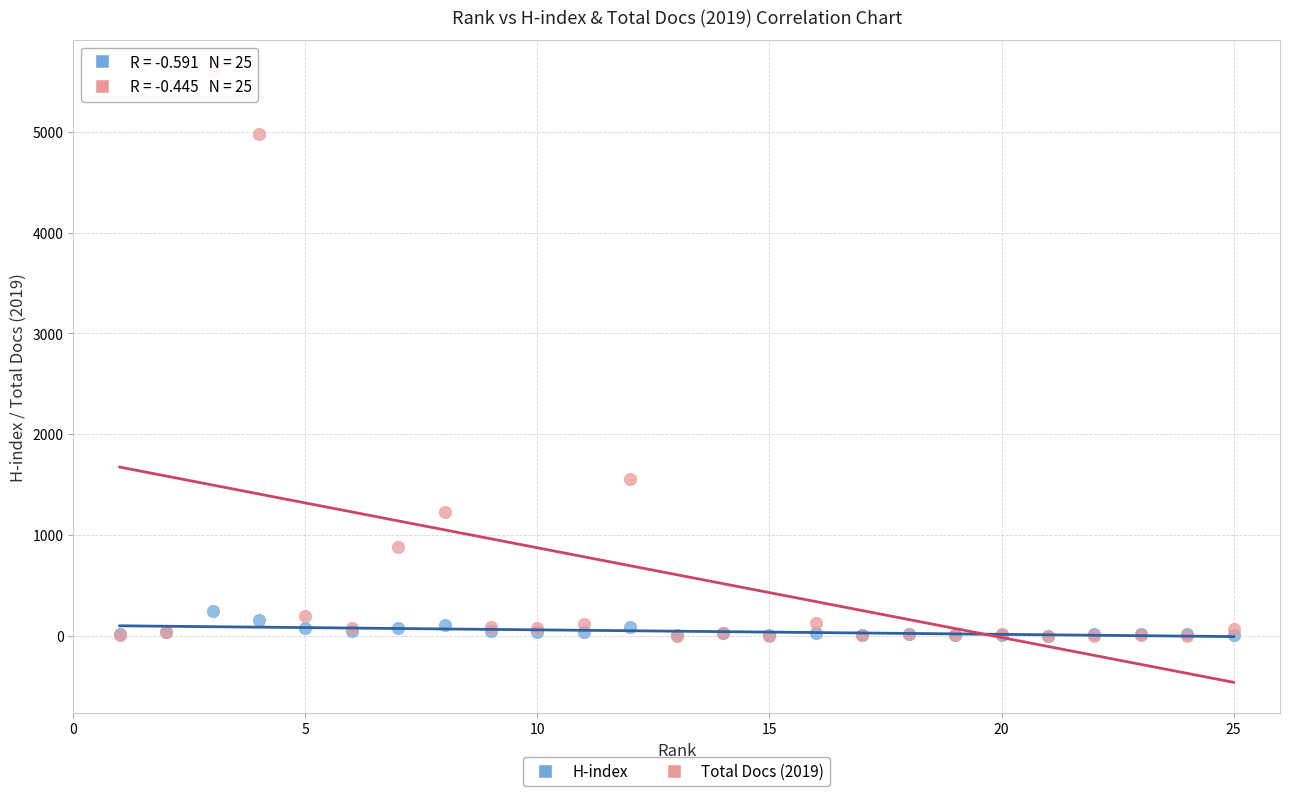

What are all the series names shown in the legend?

H-index, Total Docs (2019)